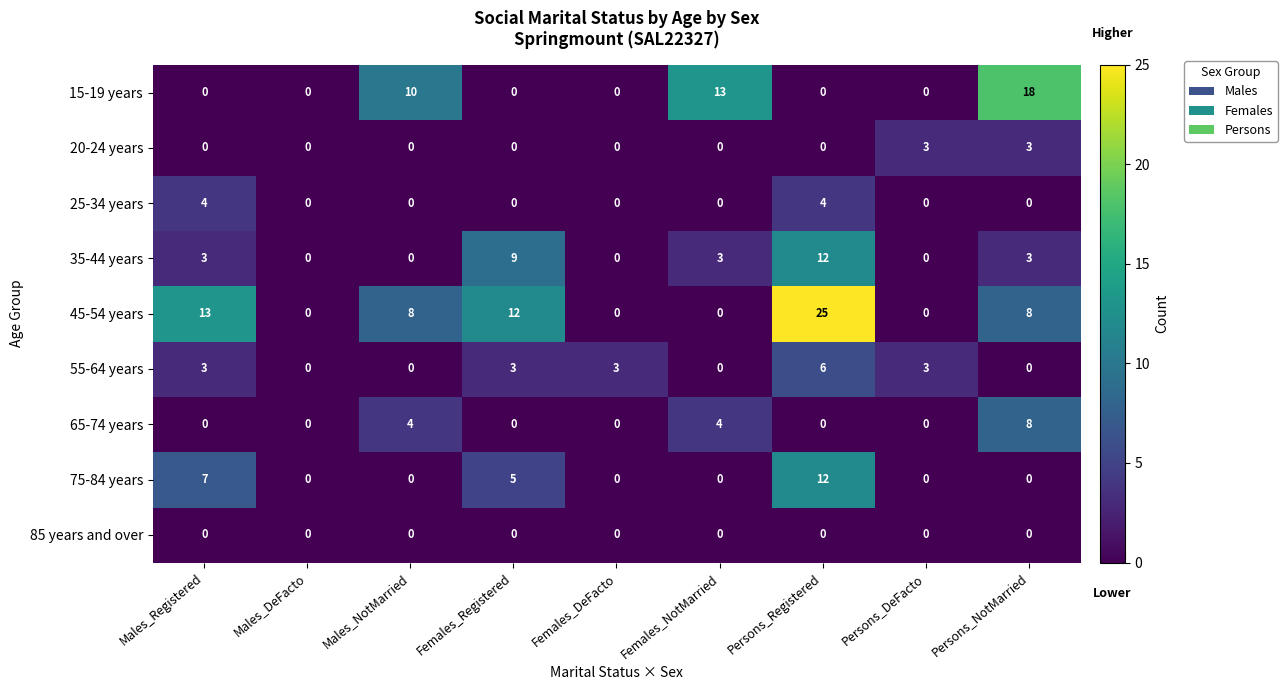

Count the 35-44 years values in the range 0 to 3.

7